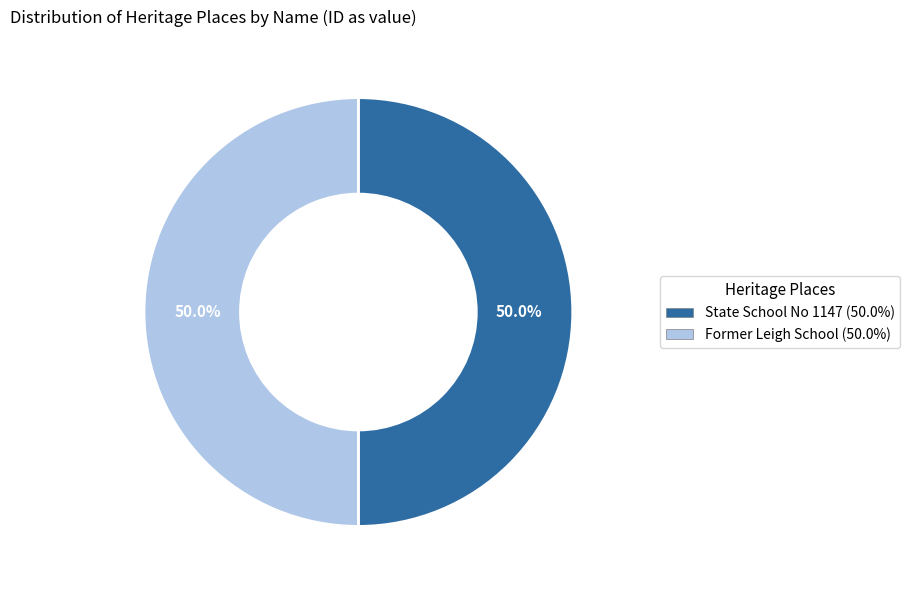

Approximately how many times larger is the value at State School No 1147 compared to Former Leigh School?

1.0